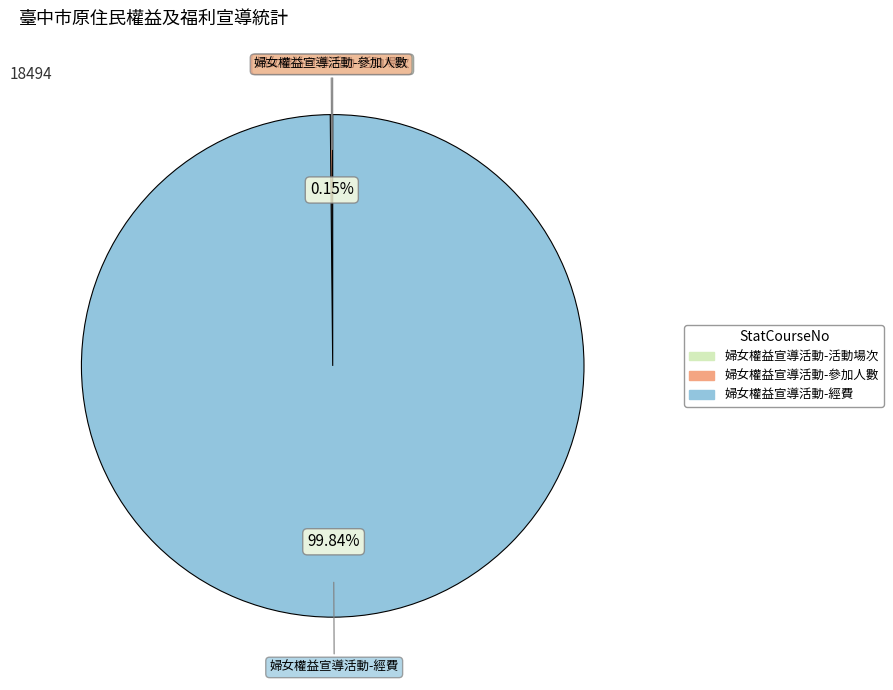

Is there a majority slice in this chart?

Yes